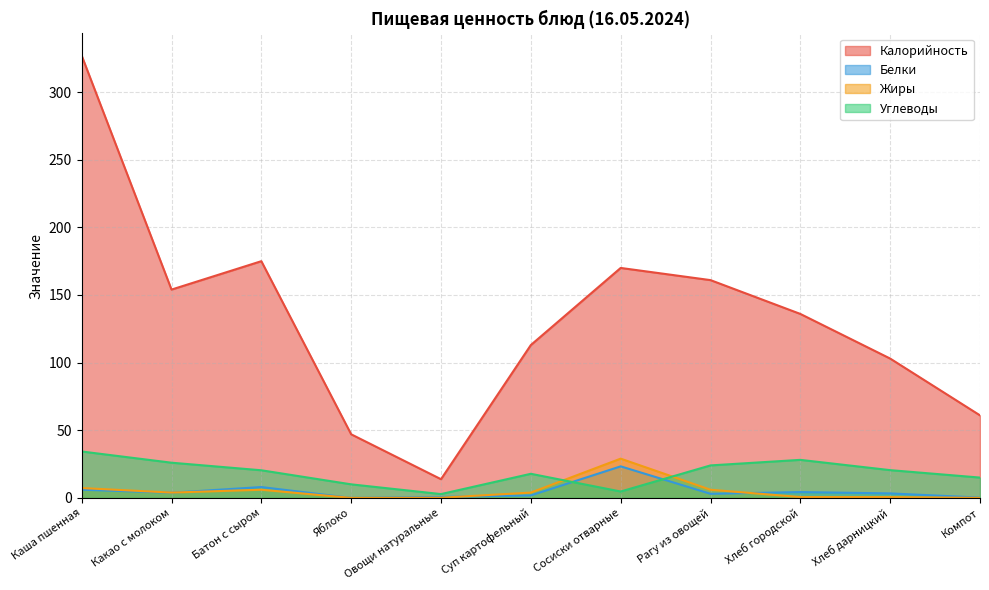

How many lines are shown in the chart?

4